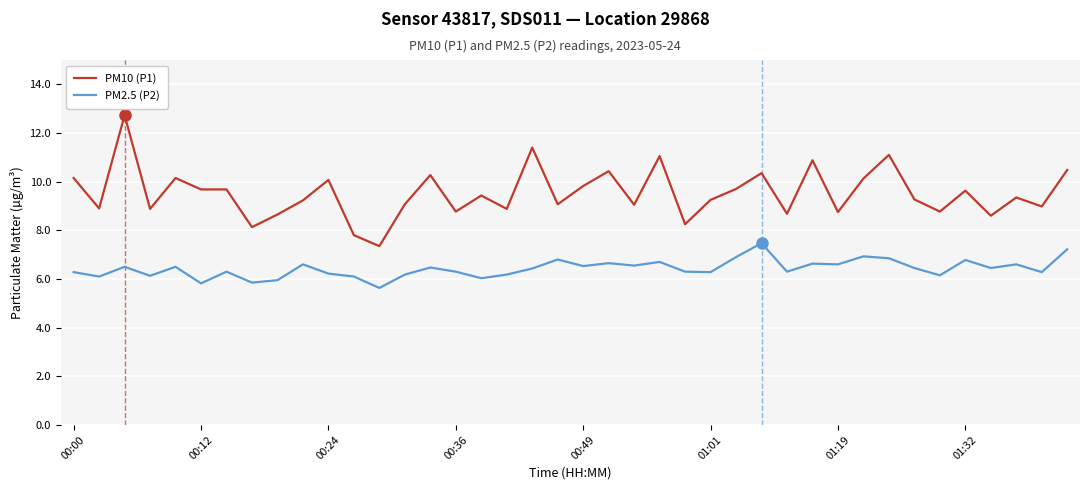

How many lines are shown in the chart?

2